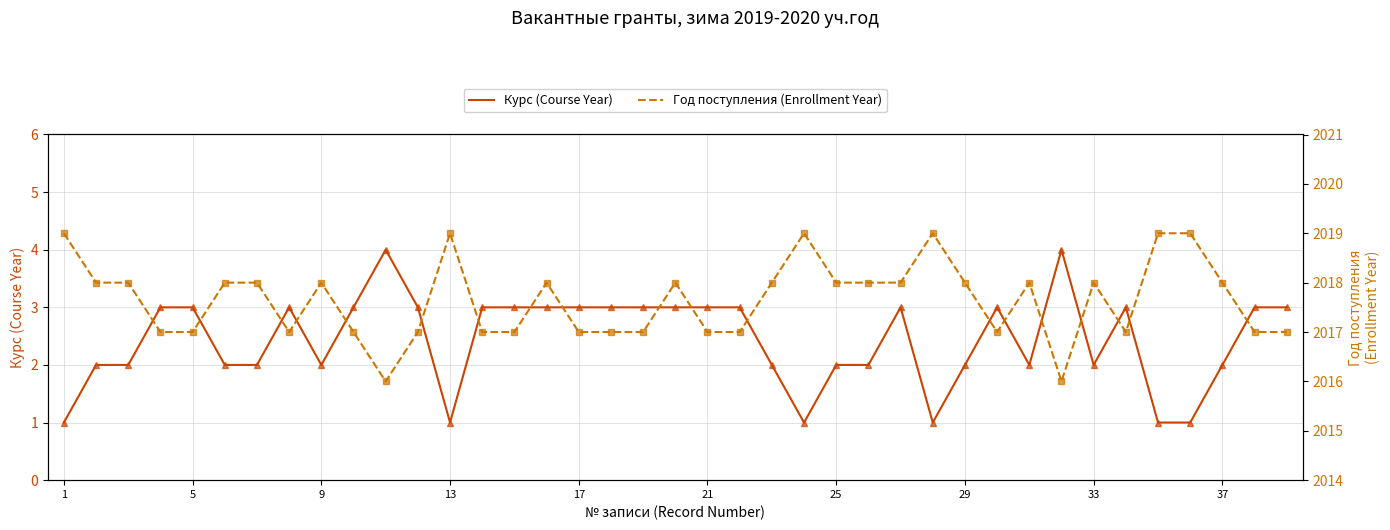

How many data points does each series have?

39